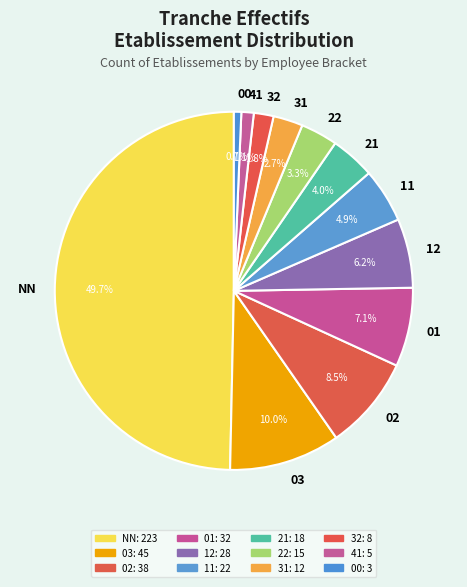

Which category has the biggest portion of the pie?

NN